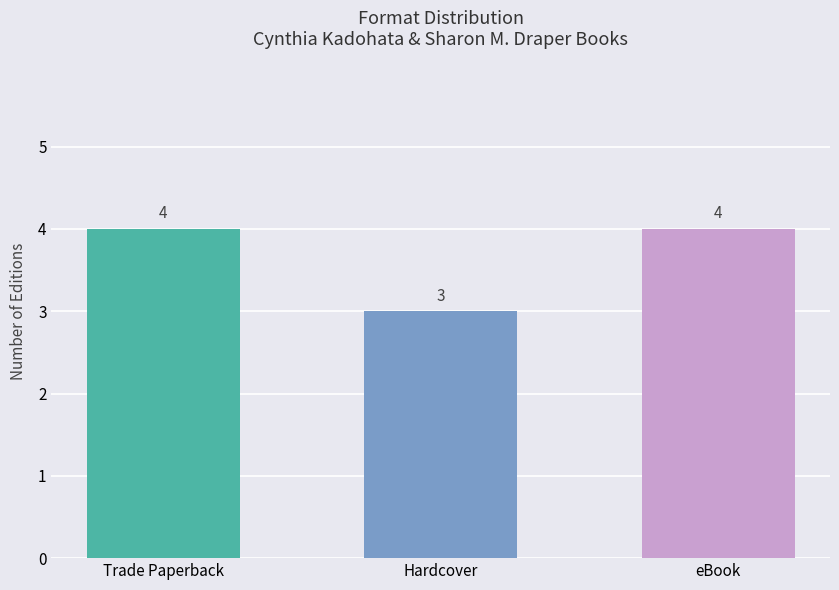

Reading right to left, transcribe all the data shown in this chart.

4	3	4